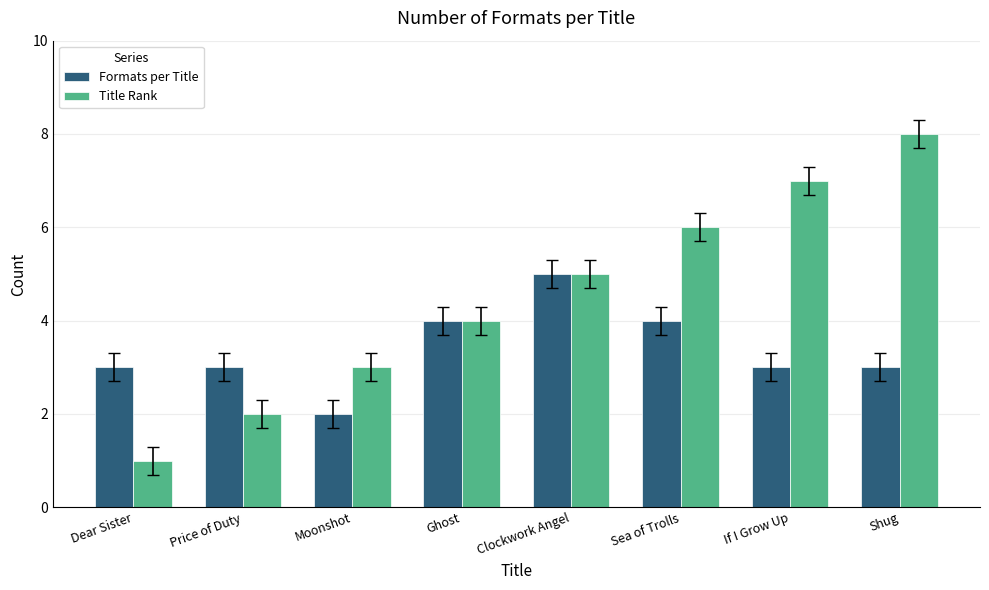

What is the total value across all series at Ghost?

8